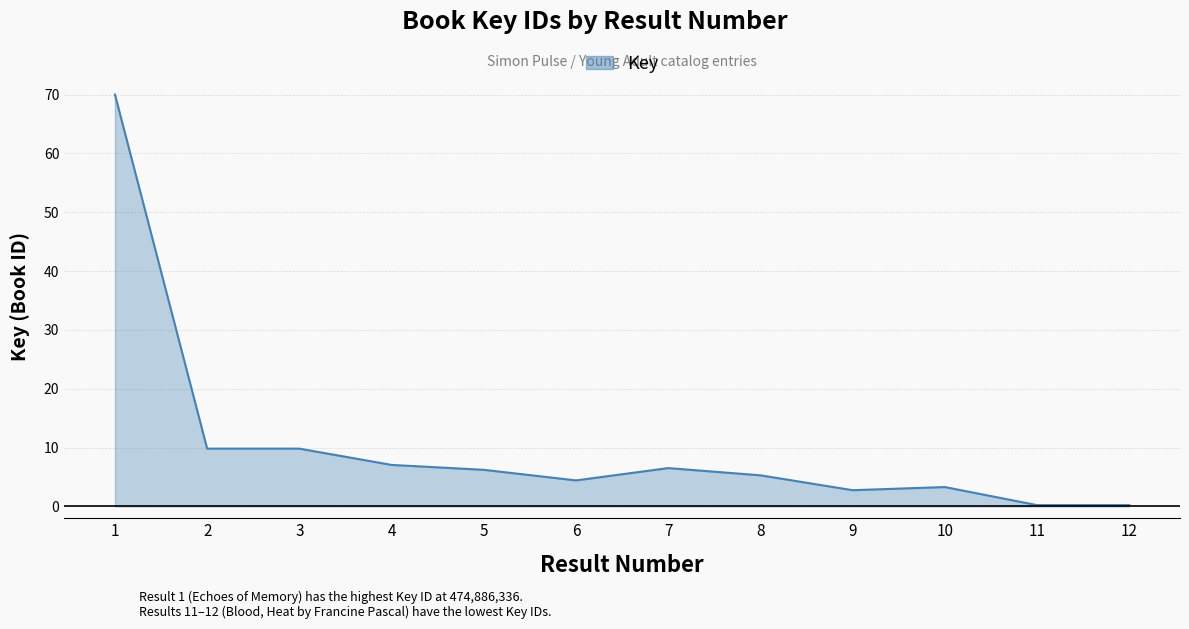

What is the maximum value shown in the chart?

70.0